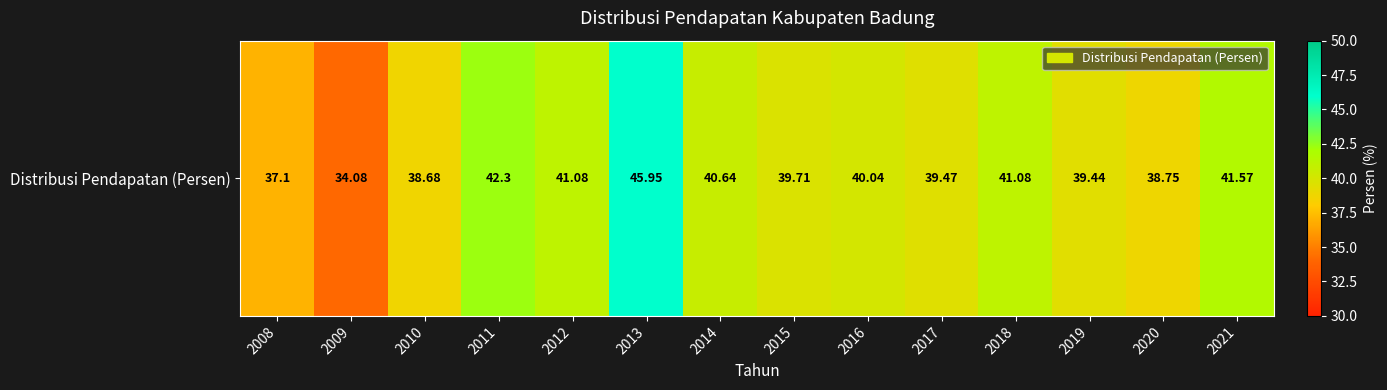

At which category does the chart reach its peak across all series?

2013